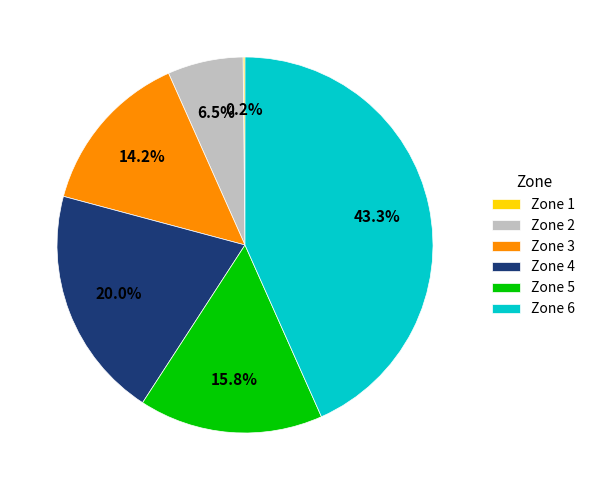

Is there any slice that represents more than half of the pie?

No